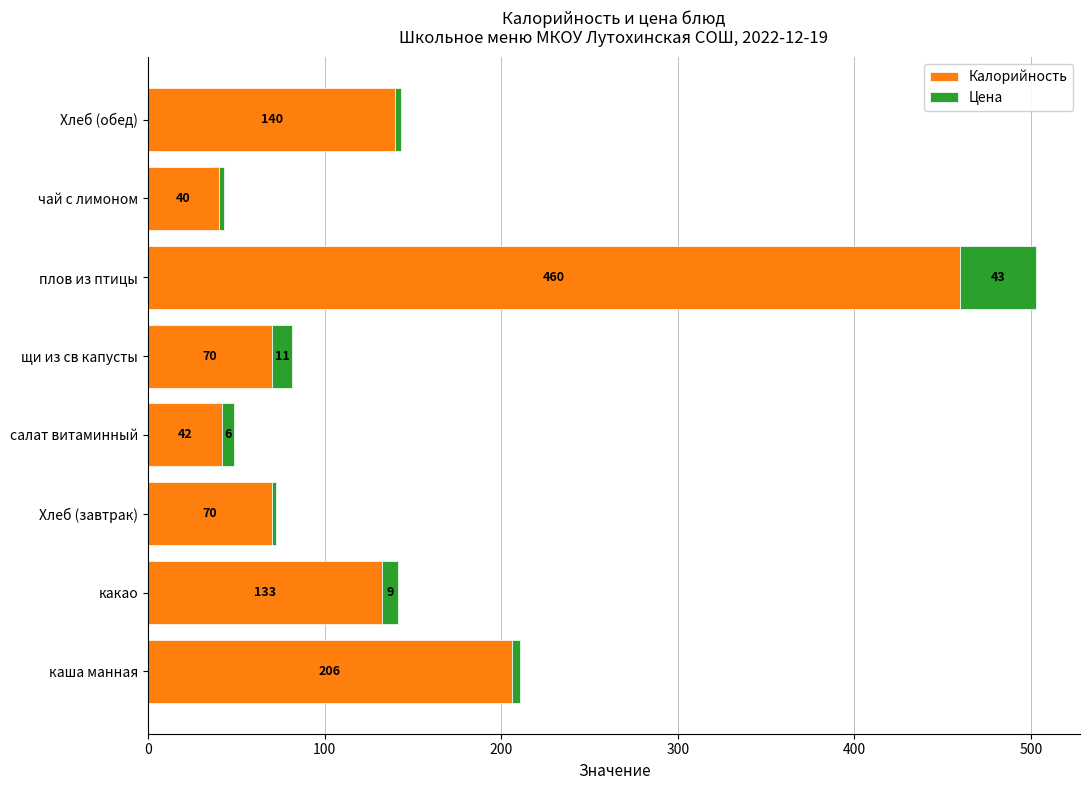

At which category is the sum across all series the highest?

плов из птицы